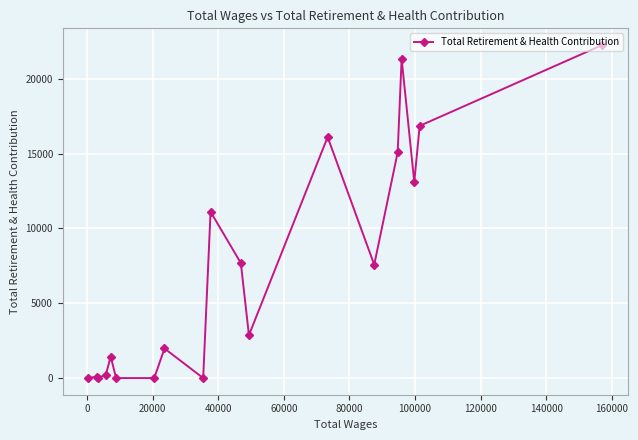

What is the sum of all values?

137760